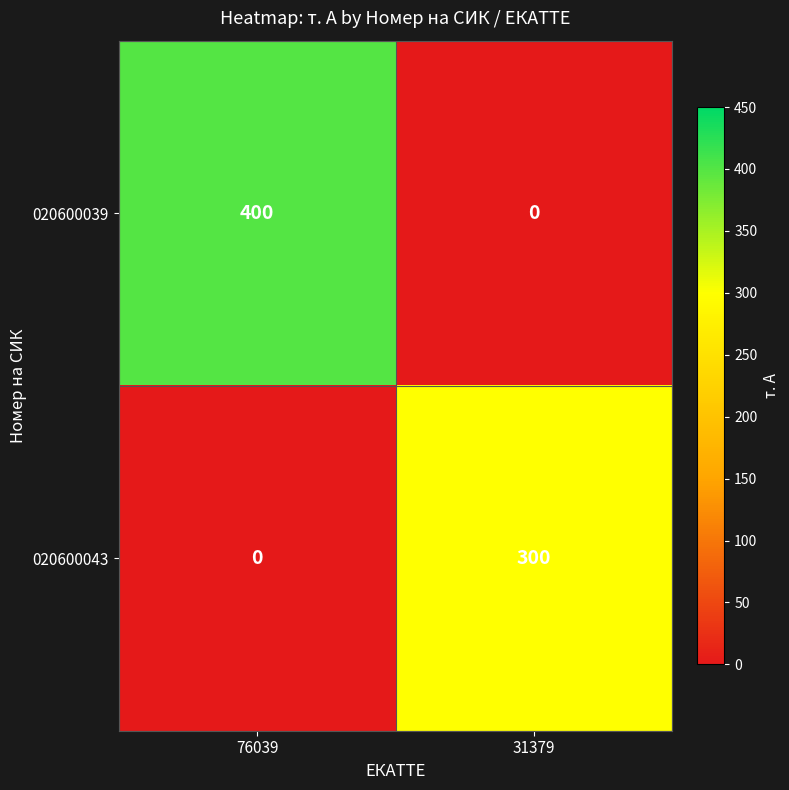

What is the spread (max minus min) of values at 76039?

400